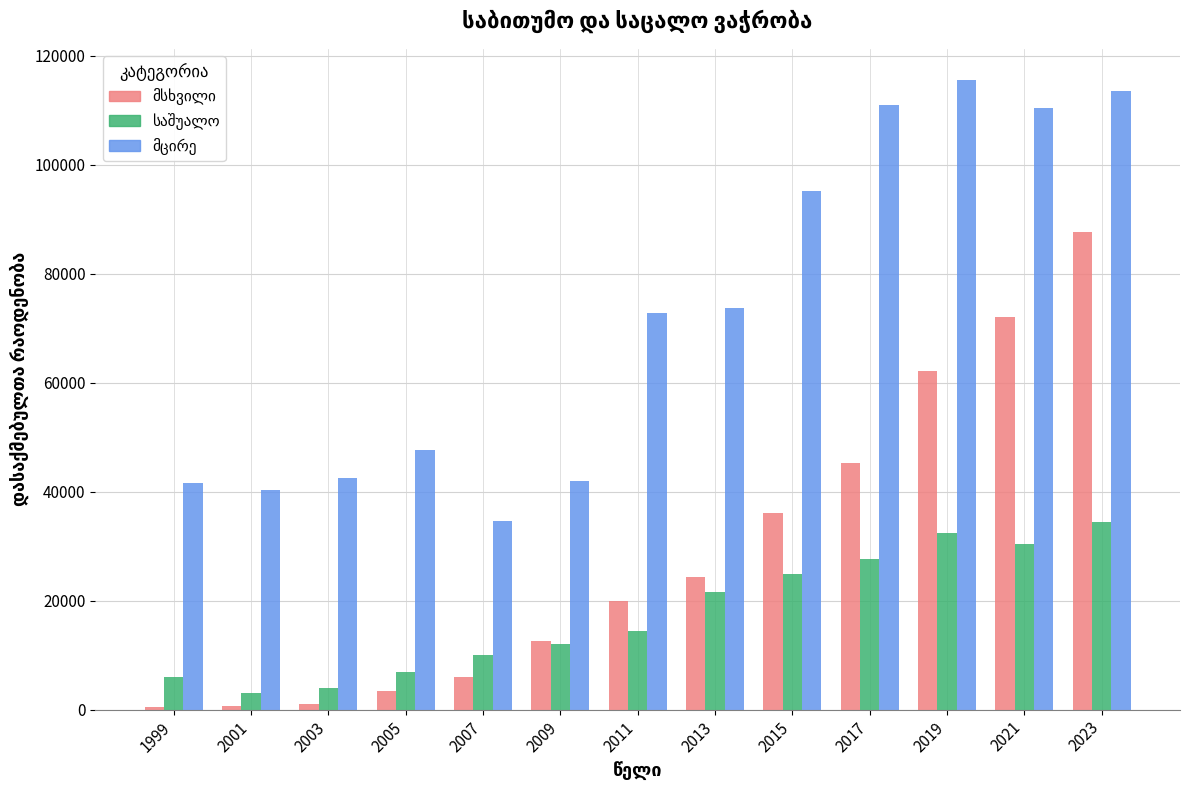

How many bars are there in each group?

3